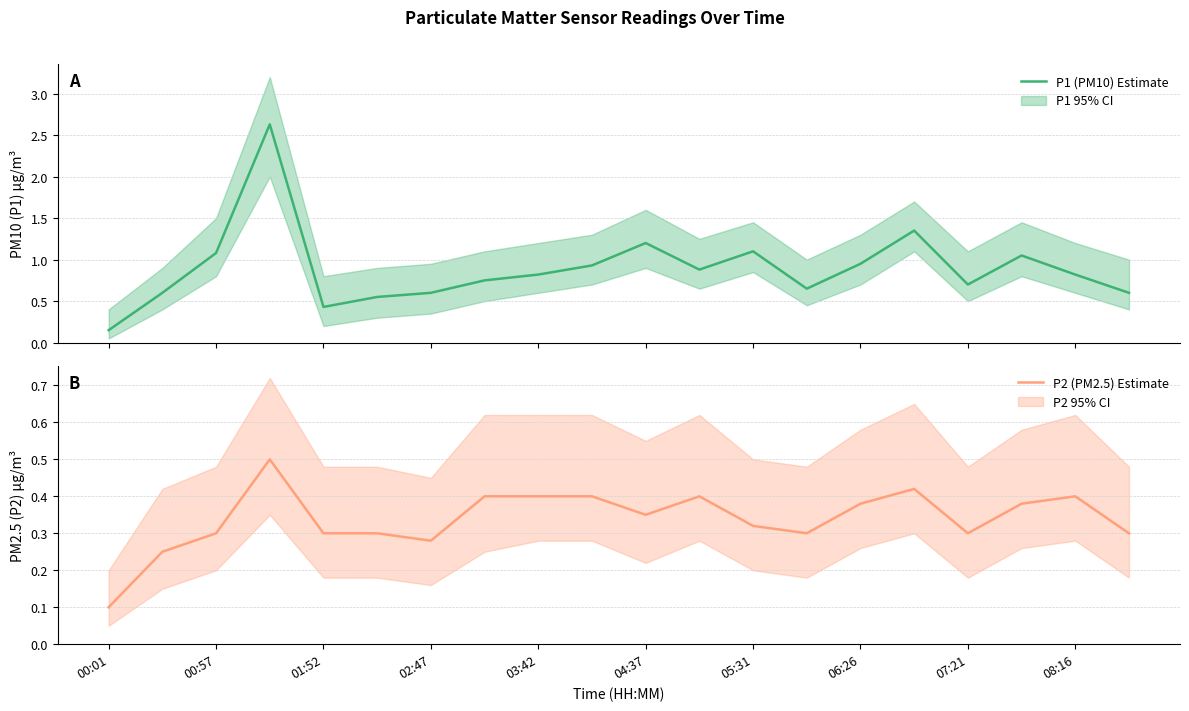

How many interior local peaks does the P1 (PM10) series have?

5